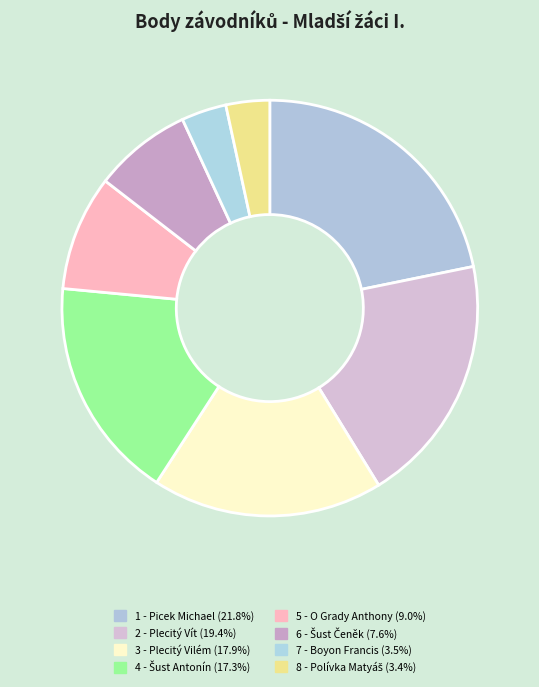

Count the number of slices in the pie.

8